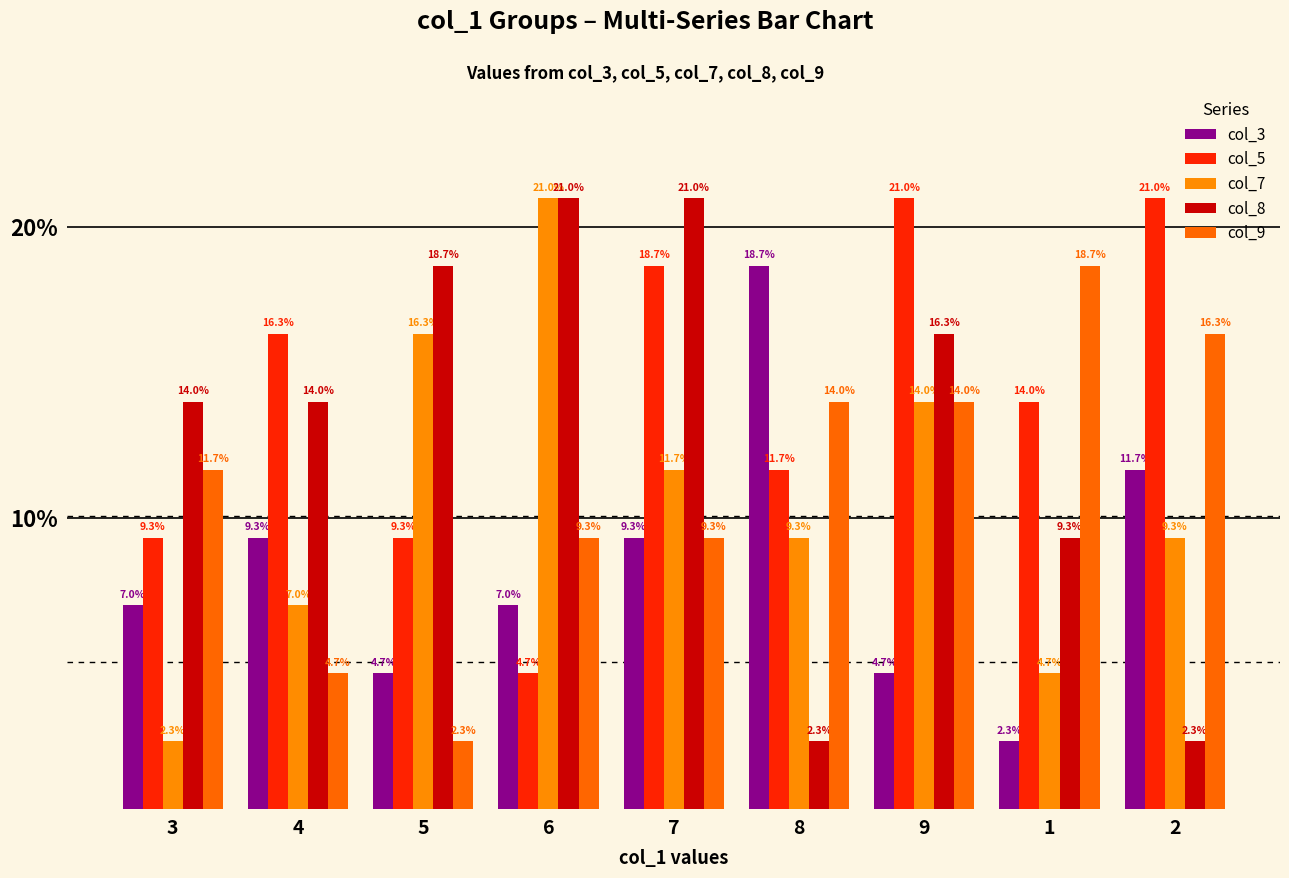

List the labels in order of col_5 value, smallest first.

6, 3, 5, 8, 1, 4, 7, 9, 2